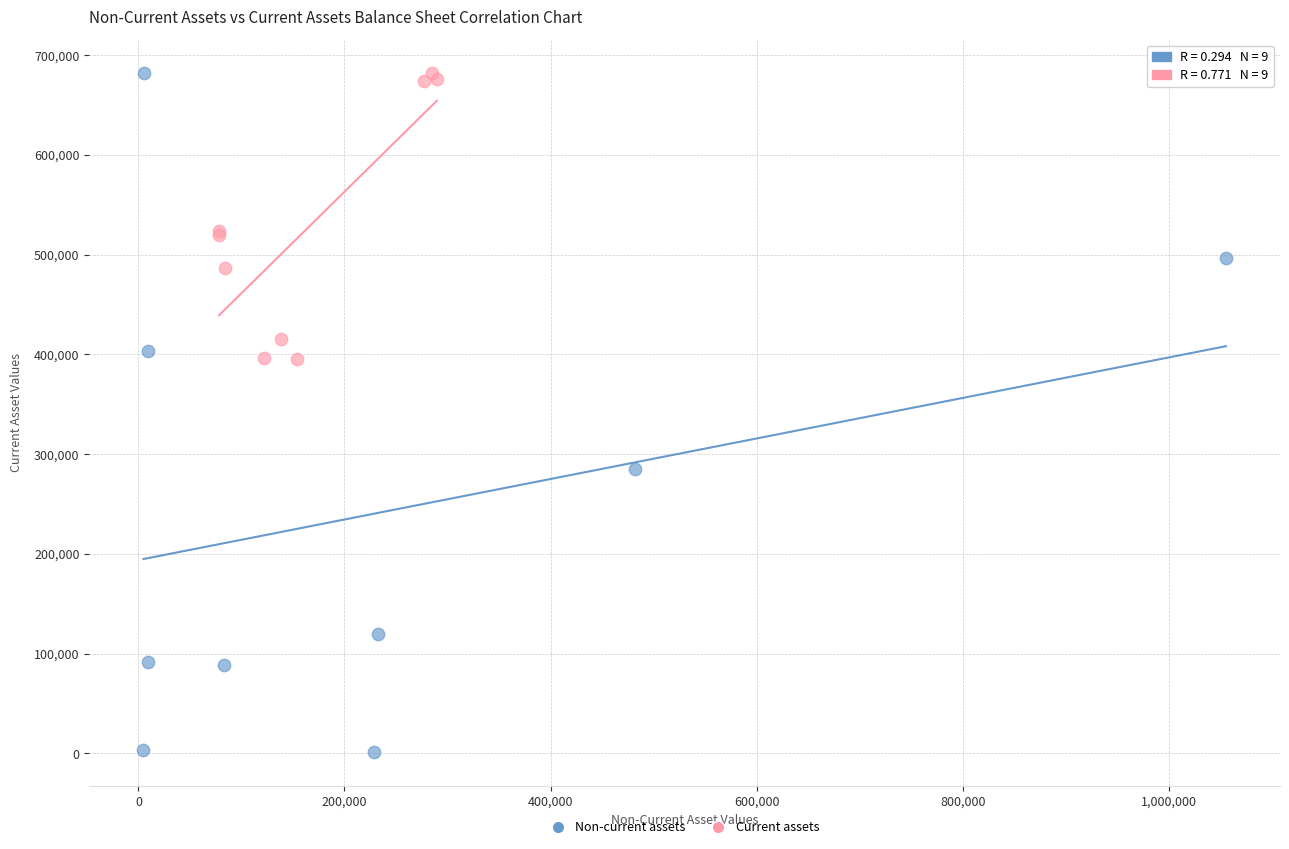

Which series reaches the minimum Y coordinate?

Non-current assets